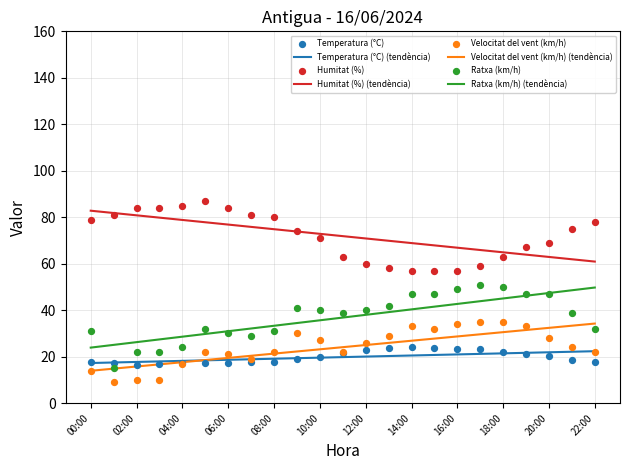

At how many categories does at least one series exceed 79?

8